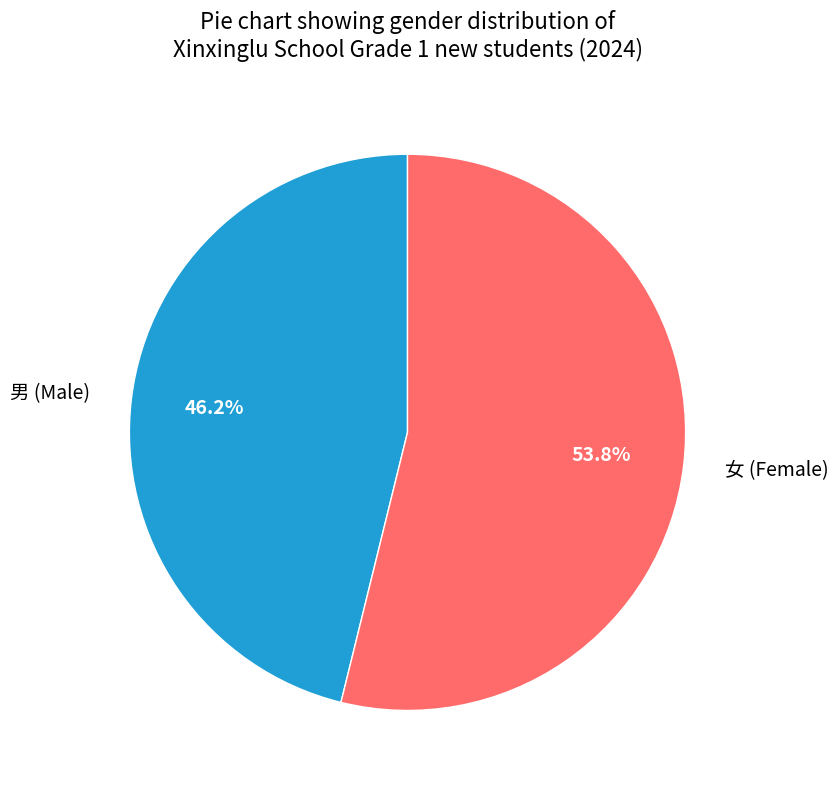

To the nearest percent, what is the difference between the 男 and 女 slice percentages?

8%